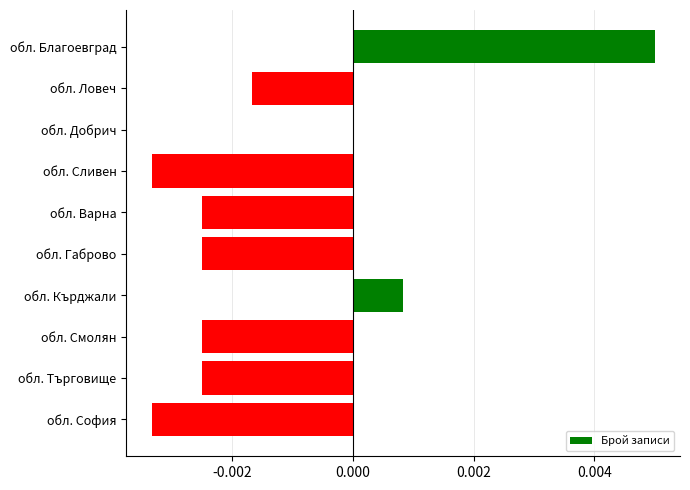

Which category has the highest value across all series?

обл. Благоевград